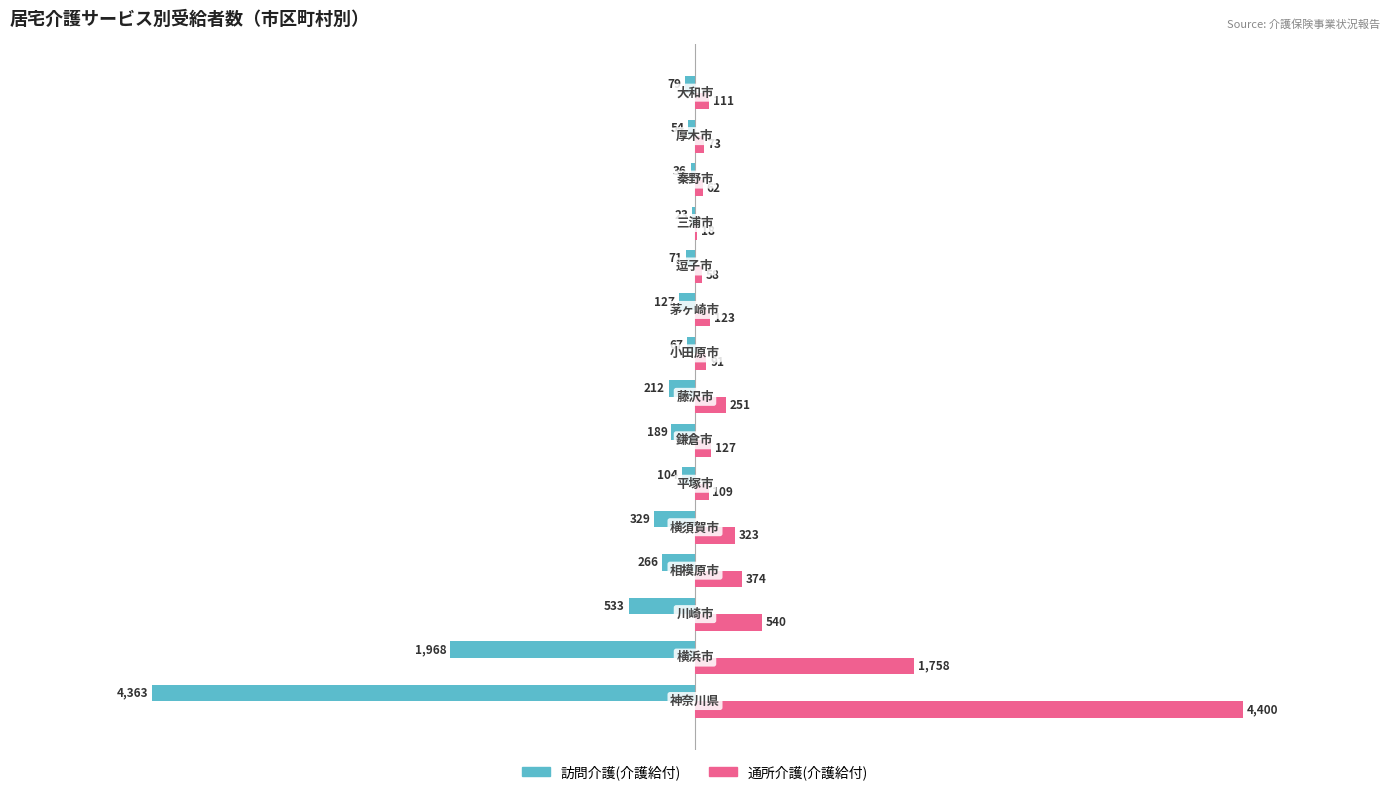

How many distinct data groups are displayed?

2